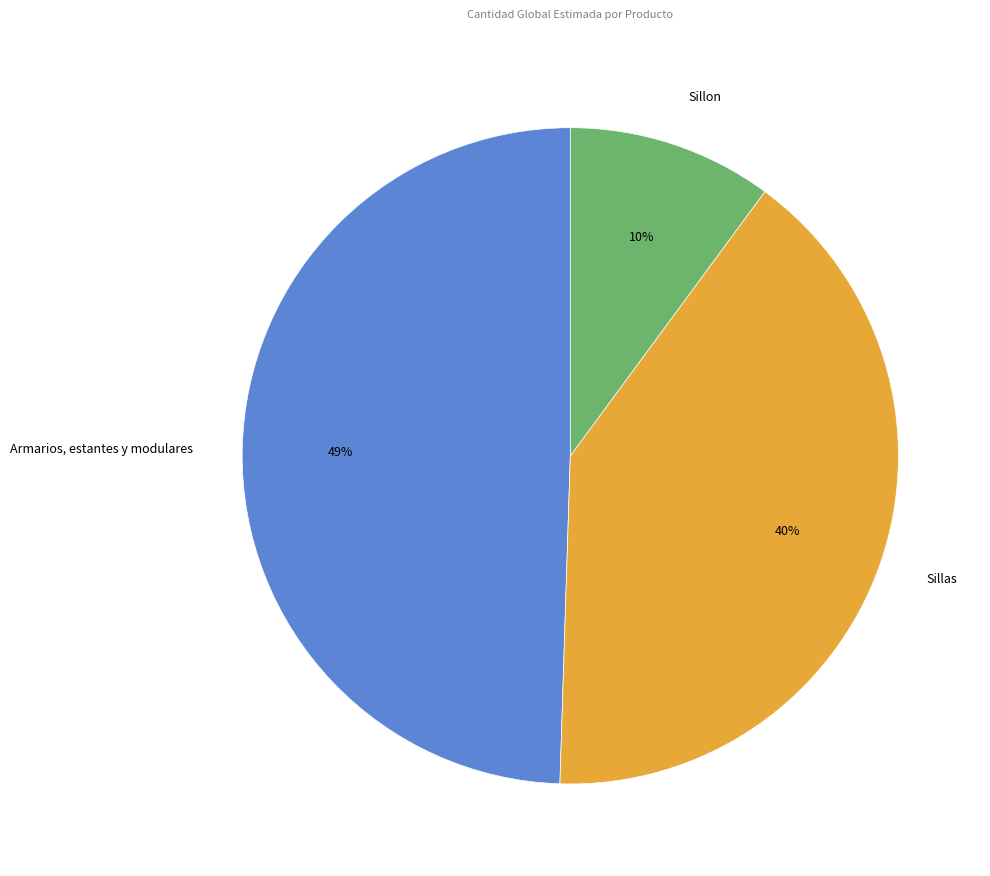

To the nearest percent, what is the combined percentage of Armarios, estantes y modulares and Sillas?

90%